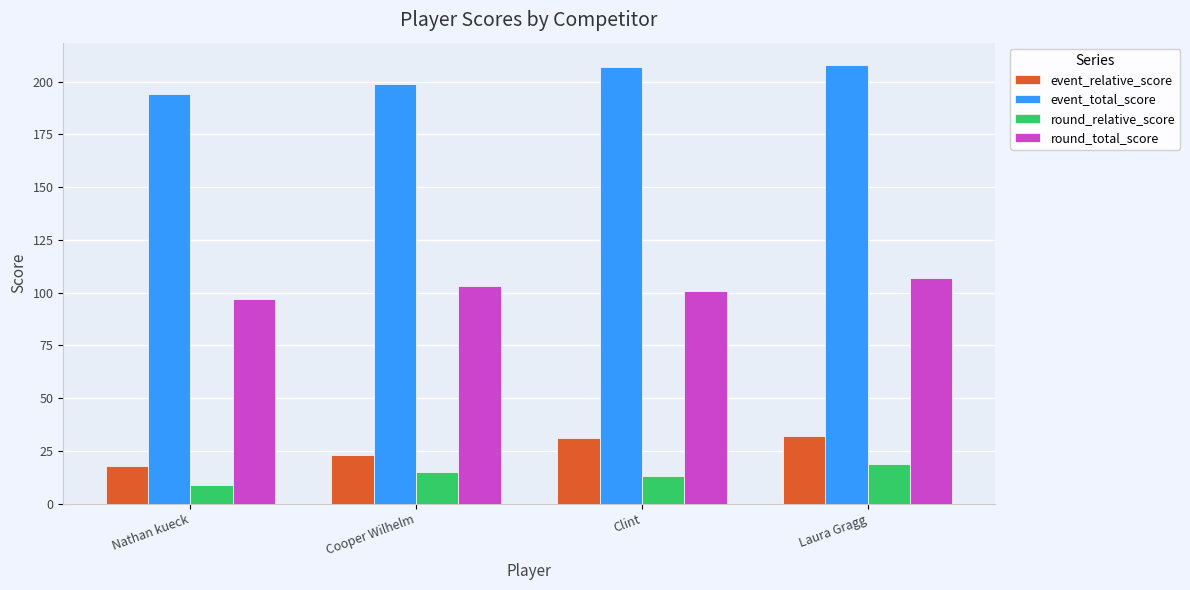

What is the difference between the maximum and second lowest values in the event_total_score series?

9